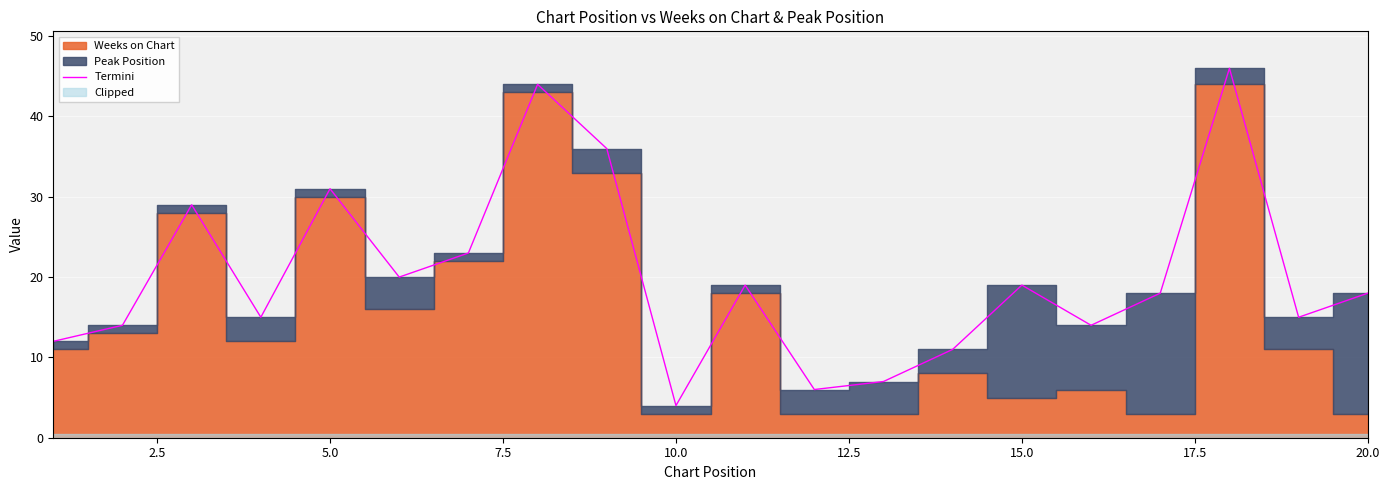

What is the lowest value of the Termini series?

4